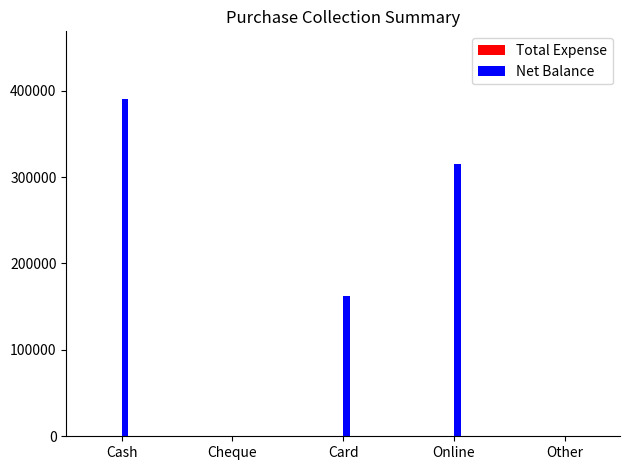

Is it true that the value at Card is 243213?

False